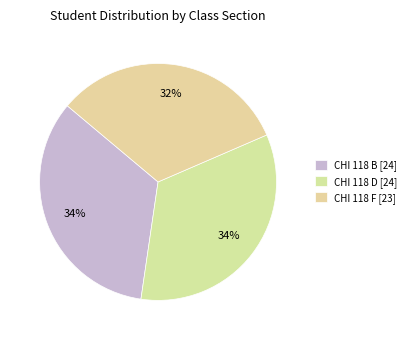

To the nearest percent, what is the combined percentage of CHI 118 B and CHI 118 F?

66%